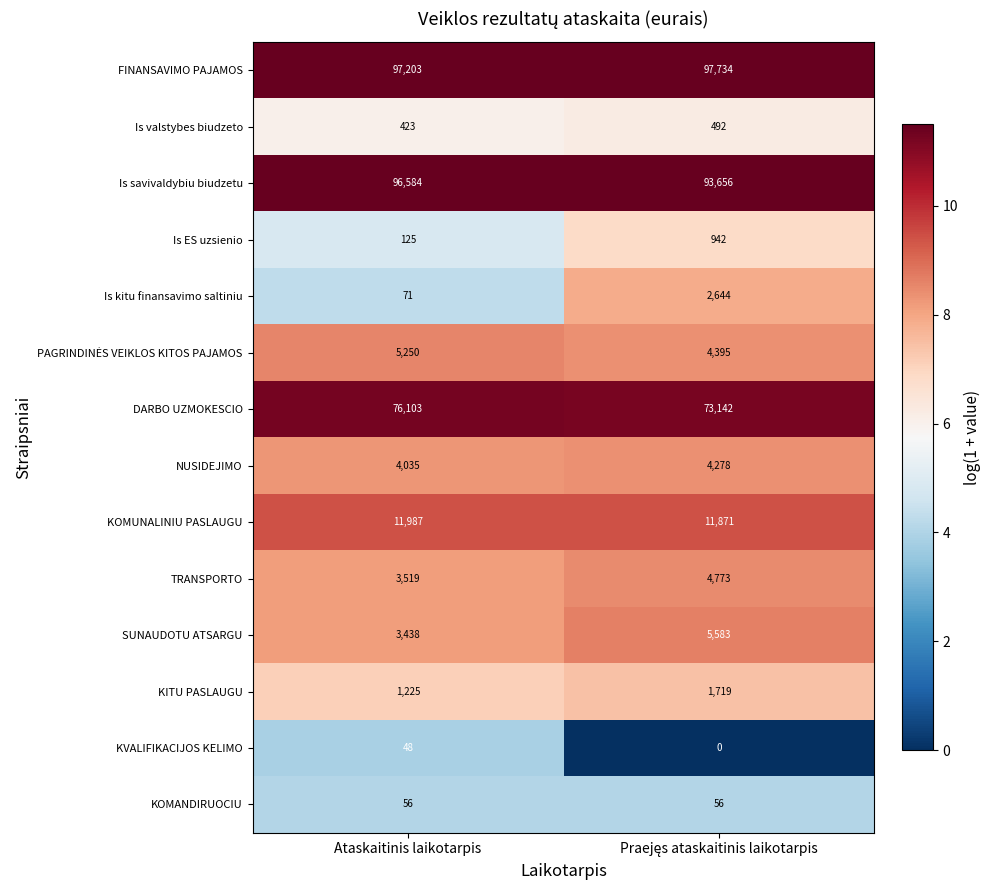

Count the number of data series in this chart.

14